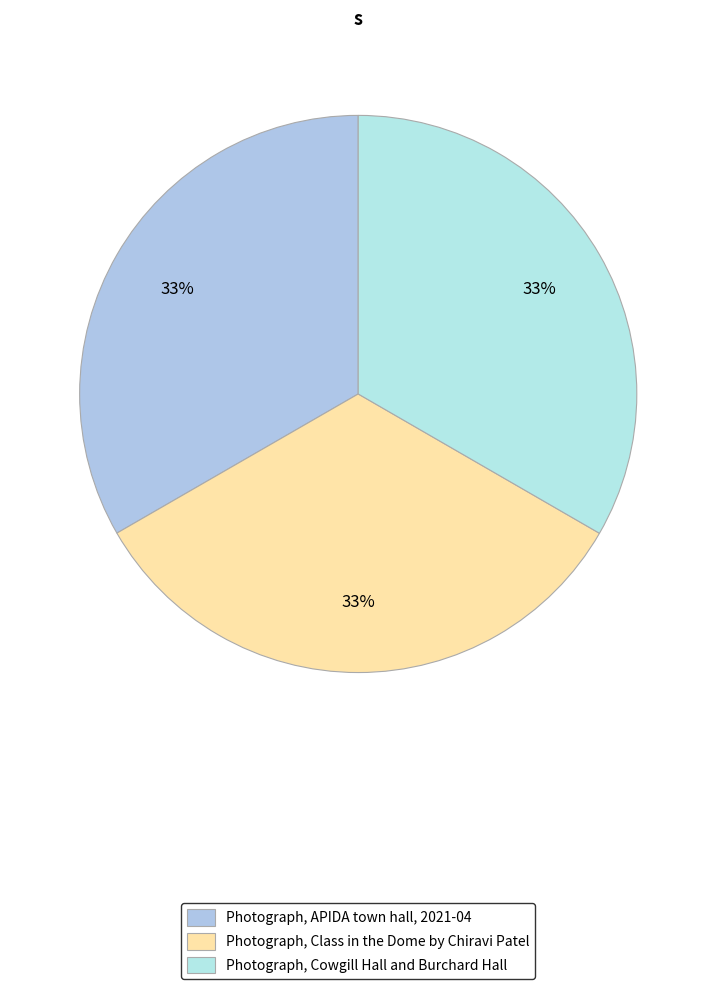

How much of the chart is everything except Photograph, Class in the Dome by Chiravi Patel?

66.7%